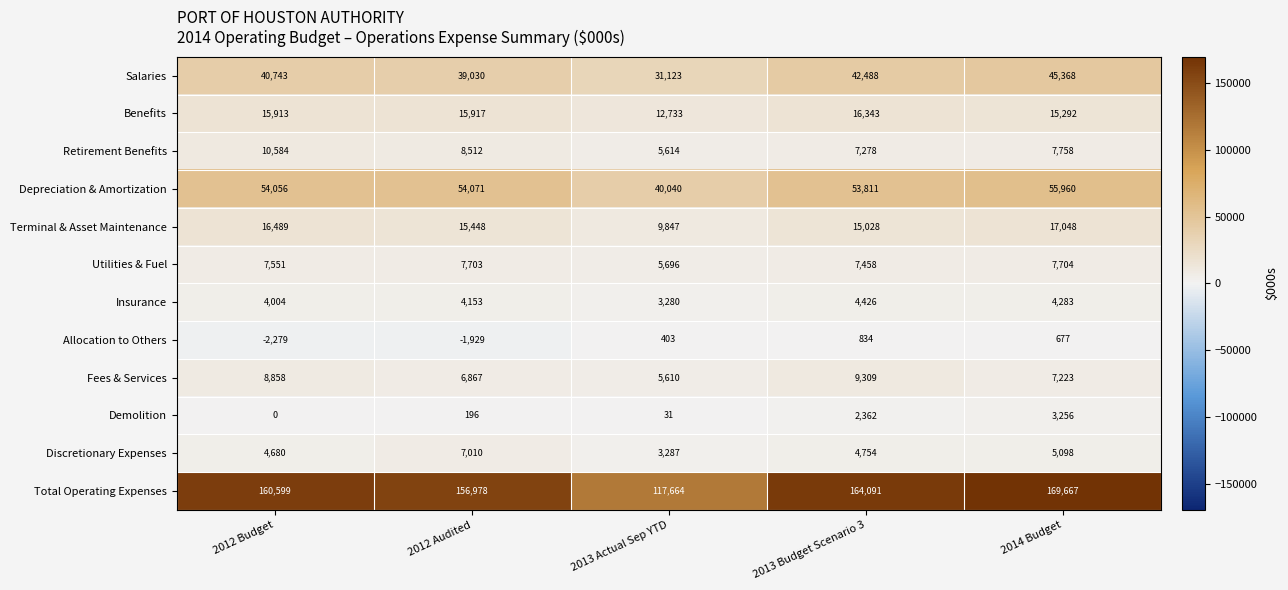

What is the difference between the second highest and minimum values in the Retirement Benefits series?

2898